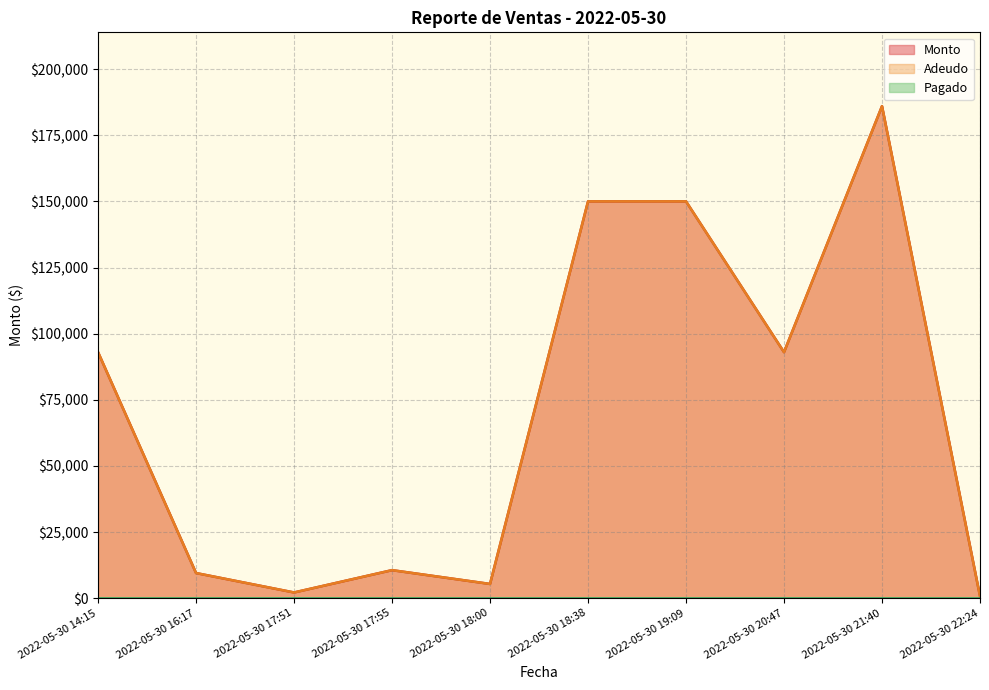

Which label corresponds to the largest value in the chart?

2022-05-30 21:40